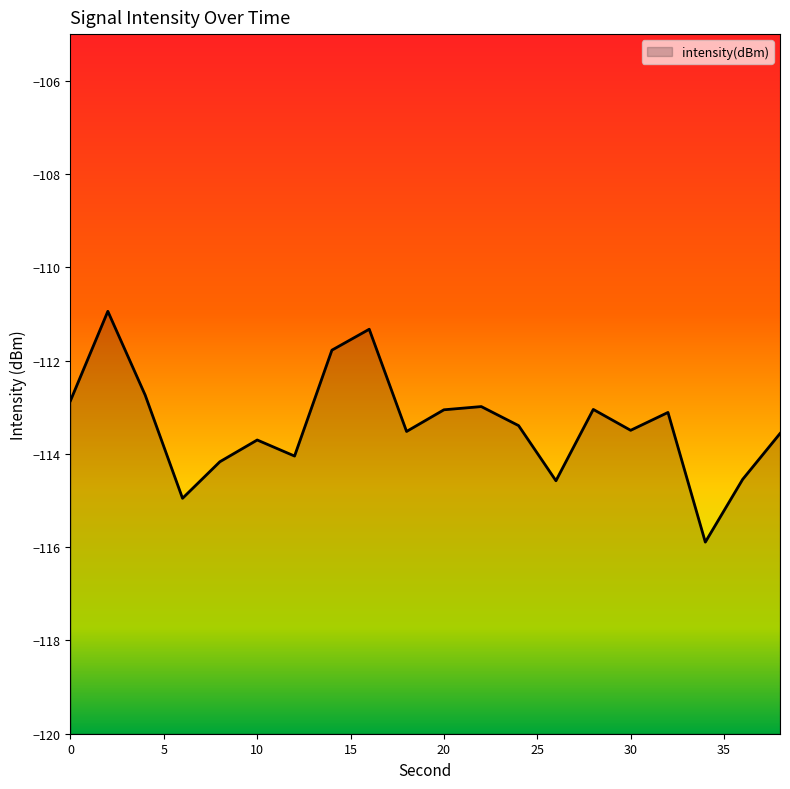

Is it true that the value at 18 is -113.5?

True